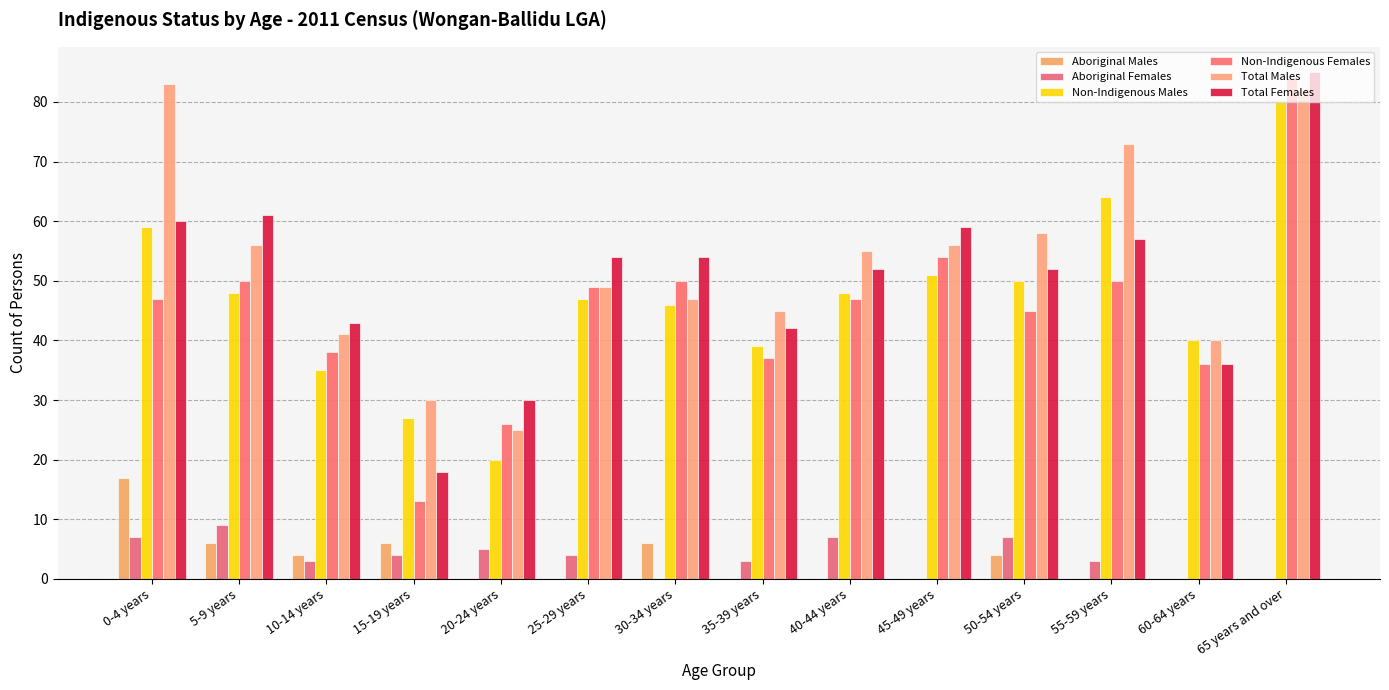

How many groups of bars are there?

14